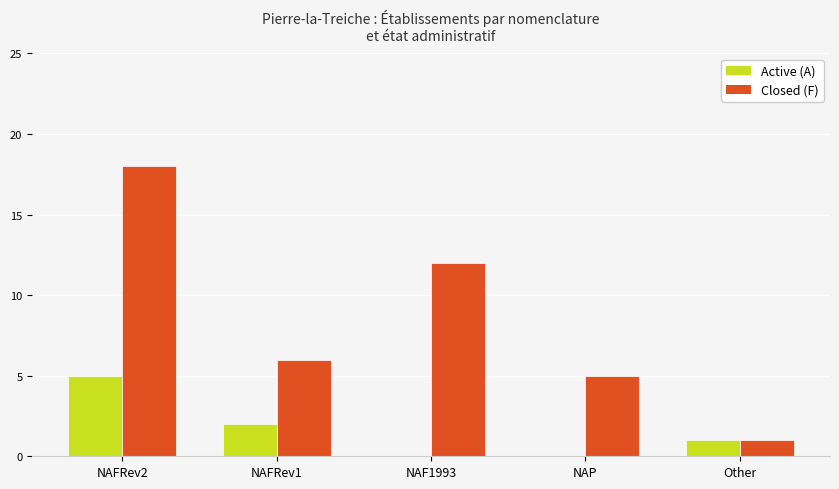

Which category has the highest value across all series?

NAFRev2